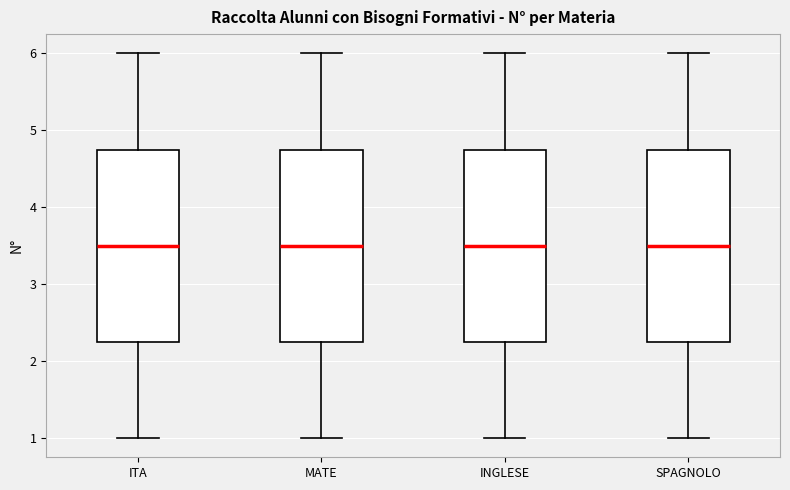

Reading left to right, read every box against the y-axis: the position of its median line, the range the box covers, and the ends of its whiskers. The values are not printed on the chart, so give them approximately, as read against the axis.

ITA: median 3.5, box 2.3 to 4.8, whiskers 1.0 to 6.0
MATE: median 3.5, box 2.3 to 4.8, whiskers 1.0 to 6.0
INGLESE: median 3.5, box 2.3 to 4.8, whiskers 1.0 to 6.0
SPAGNOLO: median 3.5, box 2.3 to 4.8, whiskers 1.0 to 6.0